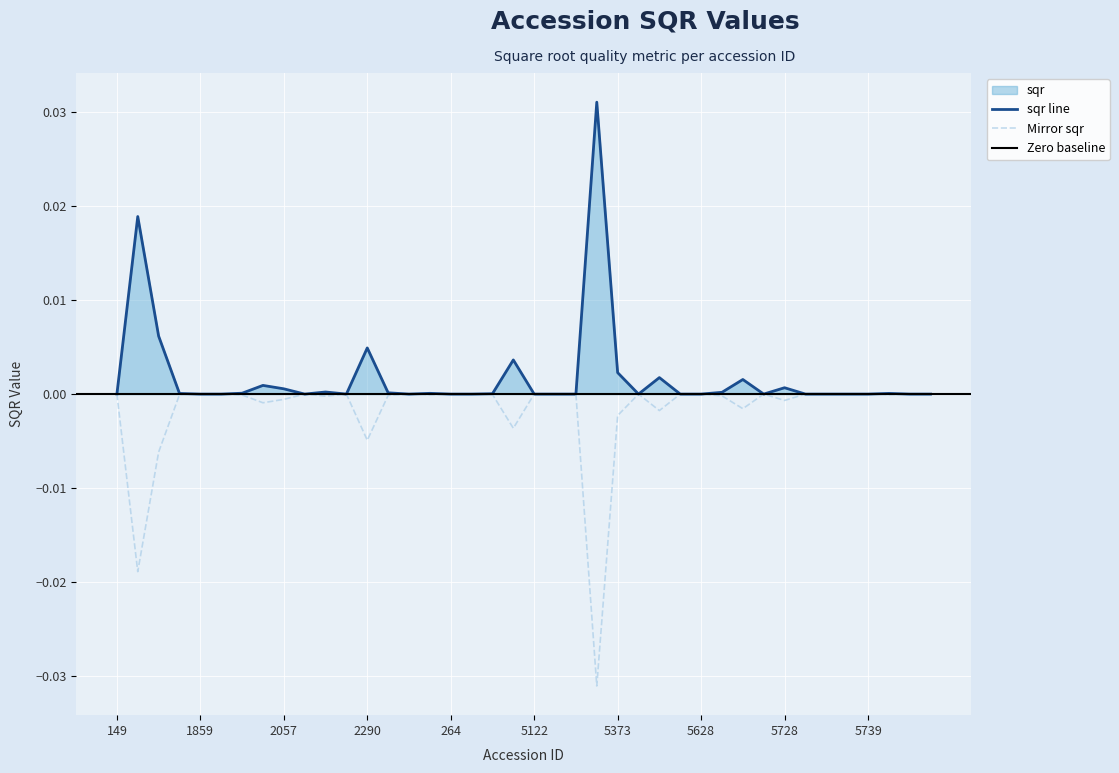

How many points are higher than both their immediate neighbors (excluding endpoints)?

11